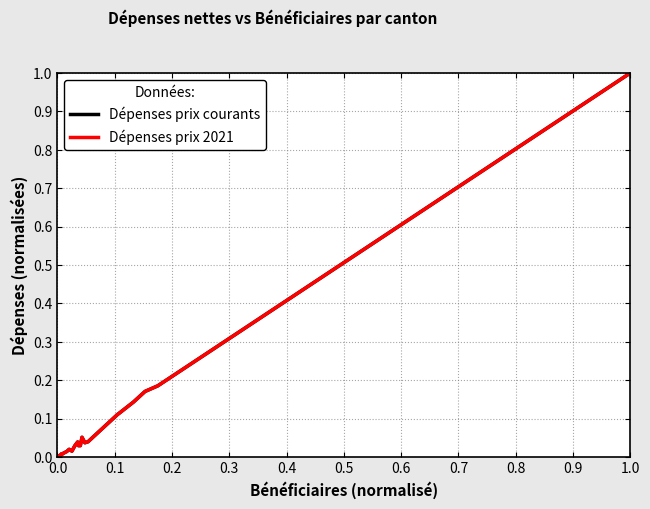

Which label corresponds to the largest value in the chart?

1.0